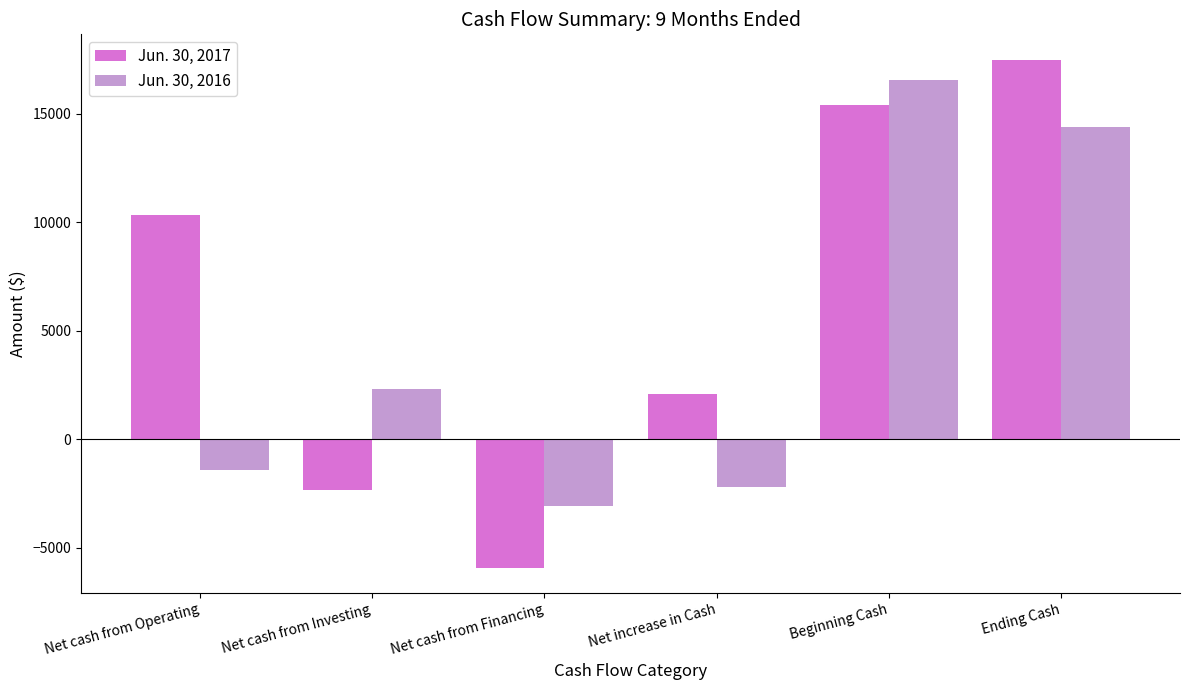

The Jun. 30, 2017 series shows 15416 at Beginning Cash. True or false?

True